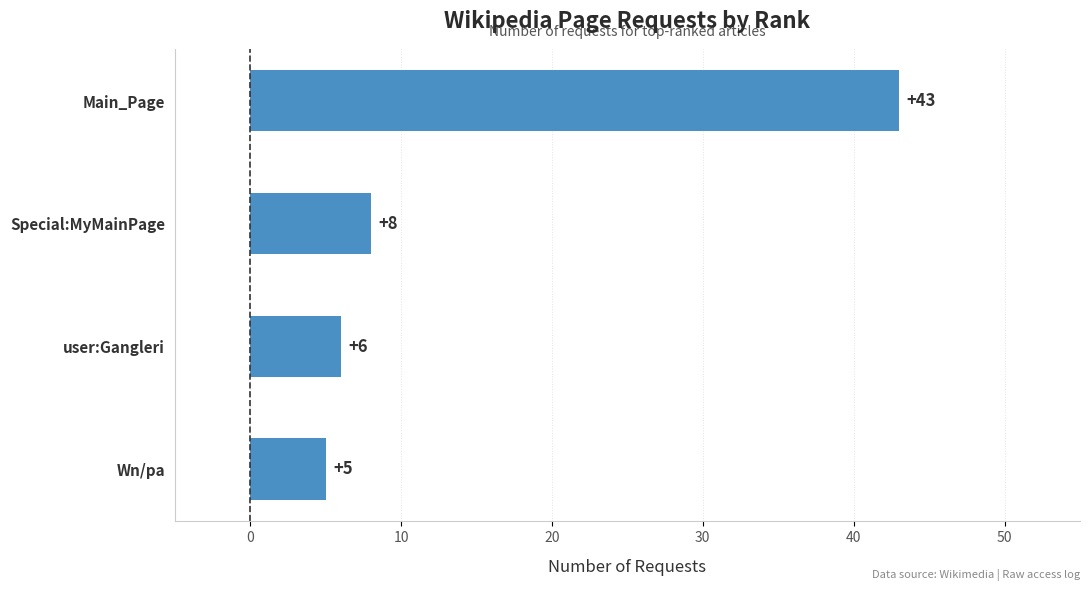

Are the bars grouped side by side (vs. stacked)?

No